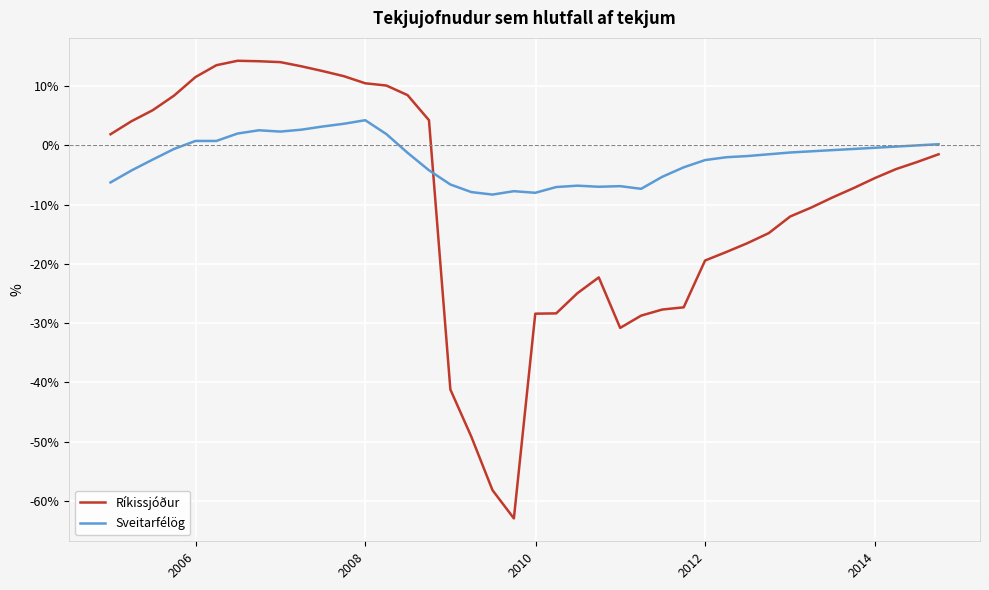

Which series has the largest range (max minus min)?

Ríkissjóður